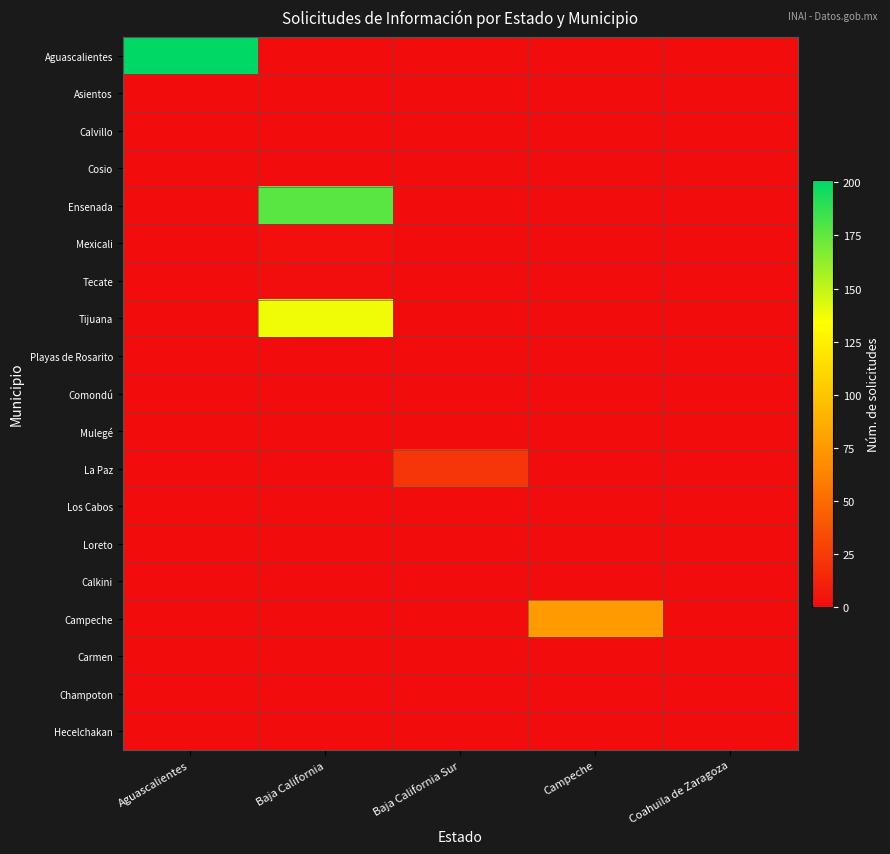

Which series has the largest total across all categories?

Aguascalientes